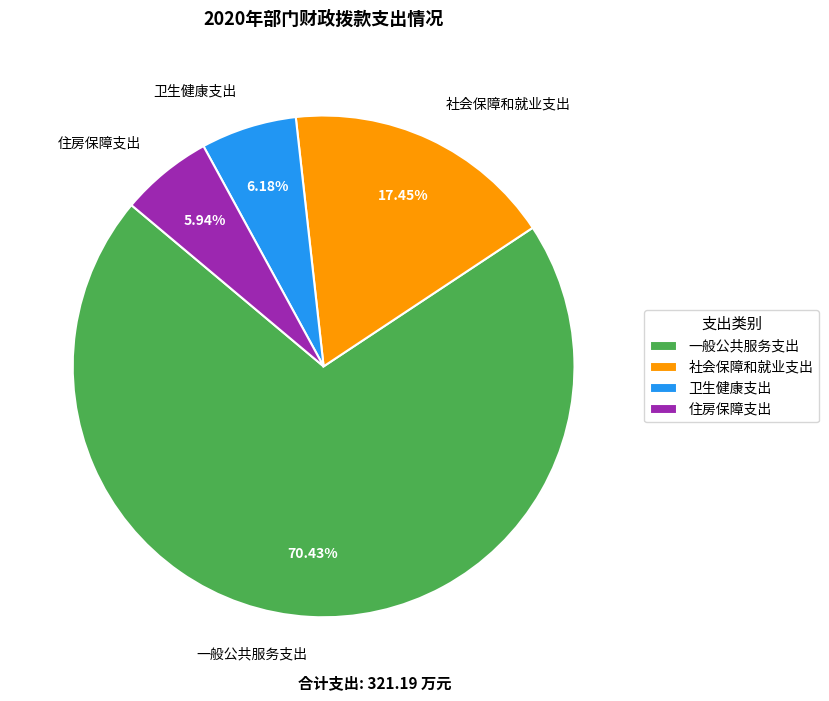

To the nearest percent, what is the difference between the largest and smallest slice percentages?

64%